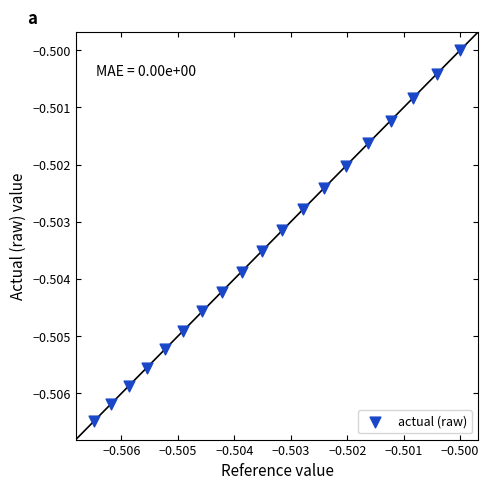

How many points are shown in the scatter plot?

19